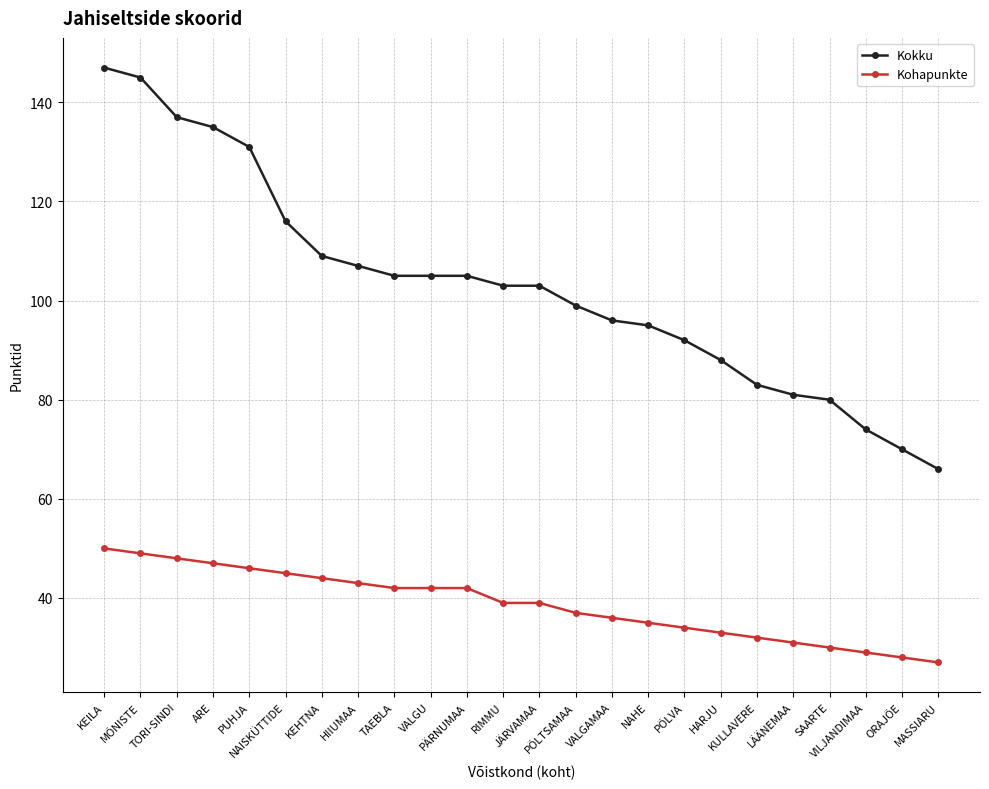

Does the chart display data point markers on the line(s)?

Yes